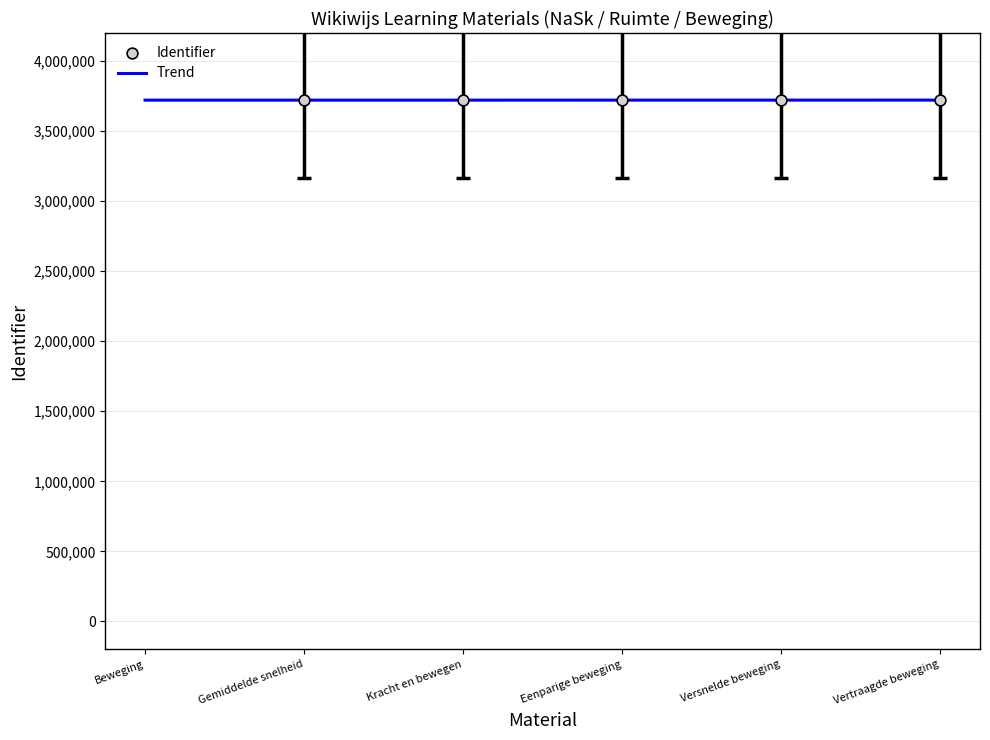

What is the ratio of the value at Vertraagde beweging to the value at Gemiddelde snelheid?

1.0